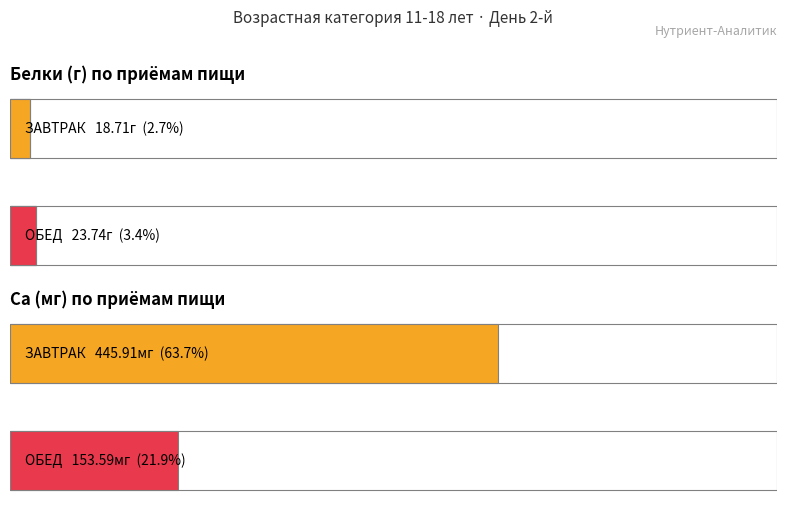

What is the total value across all series at ЗАВТРАК?

464.6